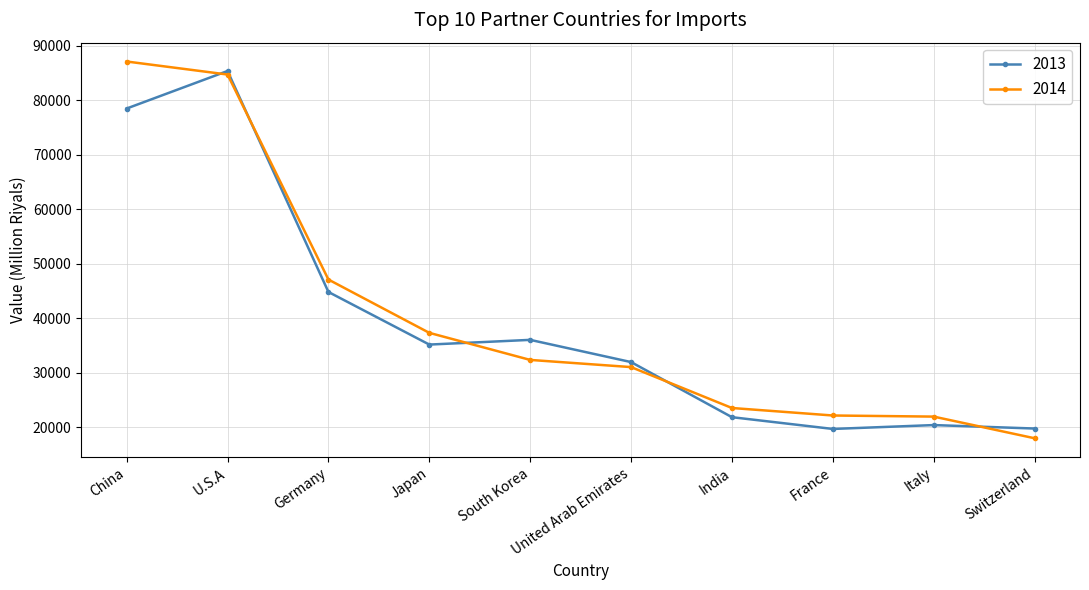

What is the sum of all 2014 values?

405127.9